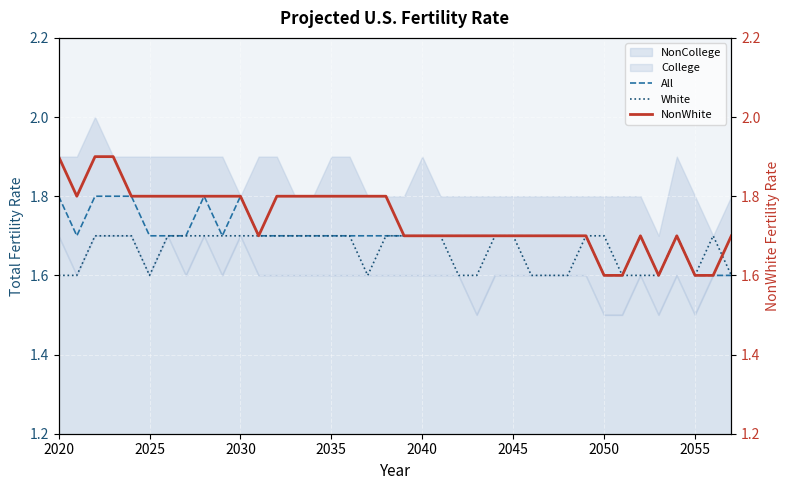

What is the sum of all White values?

63.2